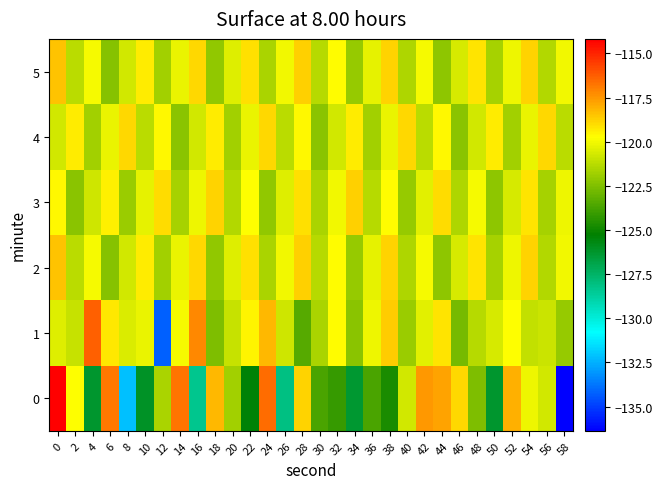

Reading left to right, what are all the values shown in this chart?

0: 0=-114.2	2=-119.7	4=-126.2	6=-116.8	8=-132.2	10=-126.1	12=-121.6	14=-116.8	16=-128.4	18=-118.2	20=-121.8	22=-125.4	24=-116.5	26=-128.1	28=-118.8	30=-123.7	32=-124.1	34=-126.4	36=-123.7	38=-124.7	40=-120.7	42=-117.5	44=-117.8	46=-118.9	48=-122.5	50=-126.3	52=-118.0	54=-120.2	56=-120.7	58=-136.4
1: 0=-120.4	2=-120.9	4=-116.3	6=-119.2	8=-120.6	10=-120.2	12=-134.3	14=-119.9	16=-117.2	18=-122.5	20=-121.0	22=-119.5	24=-118.2	26=-120.8	28=-123.4	30=-121.6	32=-119.7	34=-122.3	36=-120.1	38=-118.6	40=-121.9	42=-120.4	44=-119.2	46=-122.7	48=-121.3	50=-120.6	52=-119.8	54=-121.1	56=-120.9	58=-122.0
2: 0=-118.5	2=-121.2	4=-119.9	6=-122.4	8=-120.7	10=-119.3	12=-121.8	14=-120.2	16=-118.9	18=-122.1	20=-120.5	22=-119.1	24=-121.6	26=-120.0	28=-118.7	30=-121.3	32=-119.7	34=-122.0	36=-120.3	38=-118.8	40=-121.5	42=-119.9	44=-122.2	46=-120.6	48=-119.2	50=-121.7	52=-120.1	54=-118.8	56=-121.4	58=-120.0
3: 0=-119.6	2=-122.3	4=-120.8	6=-119.4	8=-121.9	10=-120.3	12=-119.0	14=-121.7	16=-120.1	18=-118.8	20=-121.4	22=-119.8	24=-122.1	26=-120.5	28=-119.1	30=-121.6	32=-120.0	34=-118.7	36=-121.3	38=-119.7	40=-122.0	42=-120.4	44=-119.0	46=-121.5	48=-119.9	50=-122.2	52=-120.6	54=-119.2	56=-121.7	58=-120.1
4: 0=-120.7	2=-119.3	4=-121.8	6=-120.2	8=-118.9	10=-121.2	12=-119.6	14=-122.3	16=-120.7	18=-119.3	20=-121.8	22=-120.2	24=-118.9	26=-121.2	28=-119.6	30=-122.3	32=-120.7	34=-119.3	36=-121.8	38=-120.2	40=-118.9	42=-121.2	44=-119.6	46=-122.3	48=-120.7	50=-119.3	52=-121.8	54=-120.2	56=-118.9	58=-121.2
5: 0=-118.5	2=-121.2	4=-119.9	6=-122.4	8=-120.7	10=-119.3	12=-121.8	14=-120.2	16=-118.9	18=-122.1	20=-120.5	22=-119.1	24=-121.6	26=-120.0	28=-118.7	30=-121.3	32=-119.7	34=-122.0	36=-120.3	38=-118.8	40=-121.5	42=-119.9	44=-122.2	46=-120.6	48=-119.2	50=-121.7	52=-120.1	54=-118.8	56=-121.4	58=-120.0